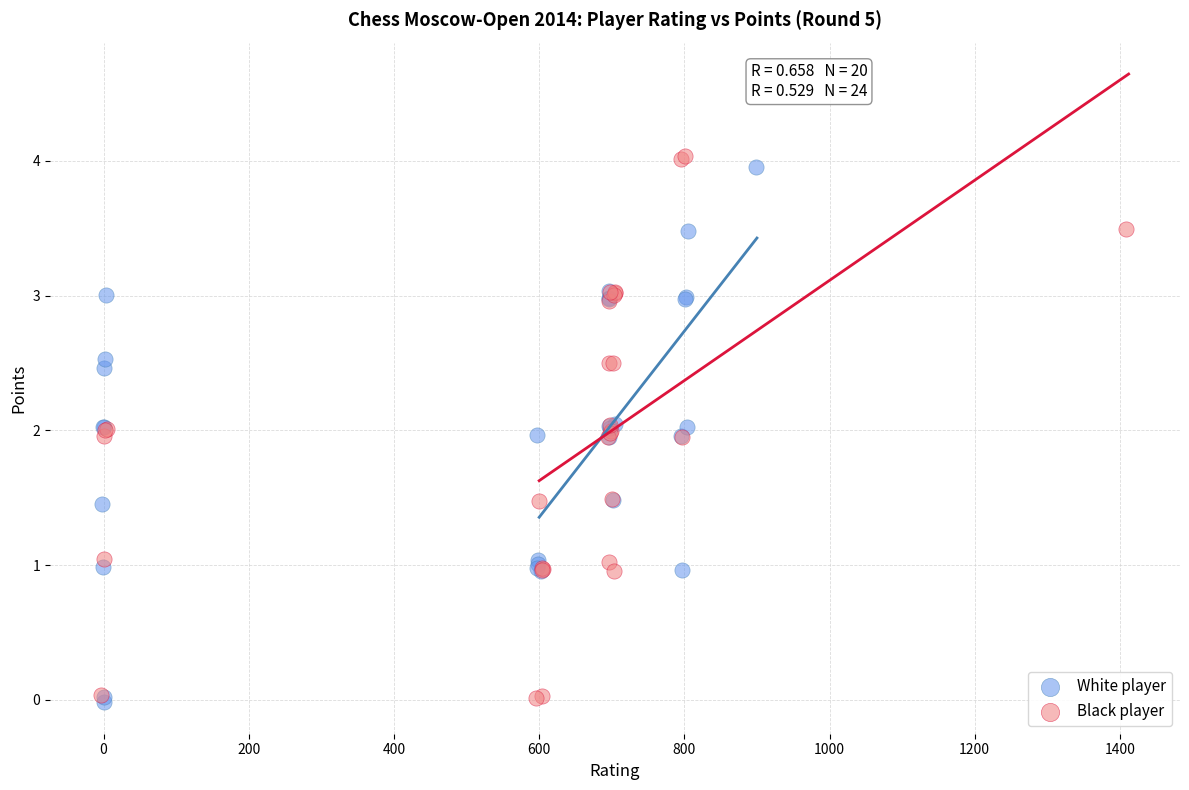

Which series has the largest Y range (max minus min)?

Black player